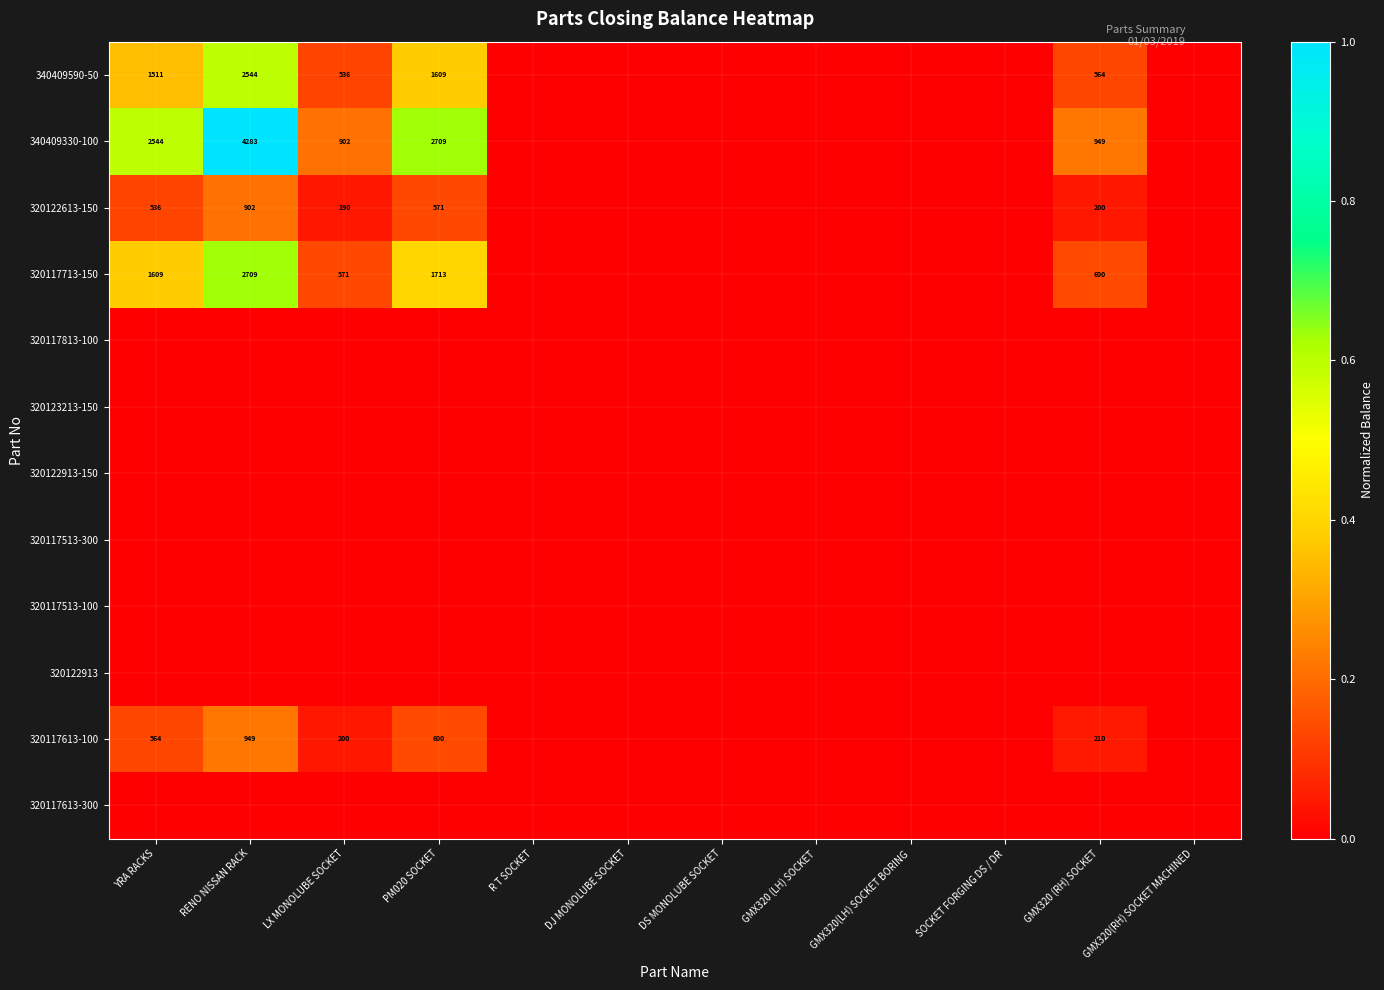

True or false: 320117713-150 has a value of 591 at YRA RACKS.

False